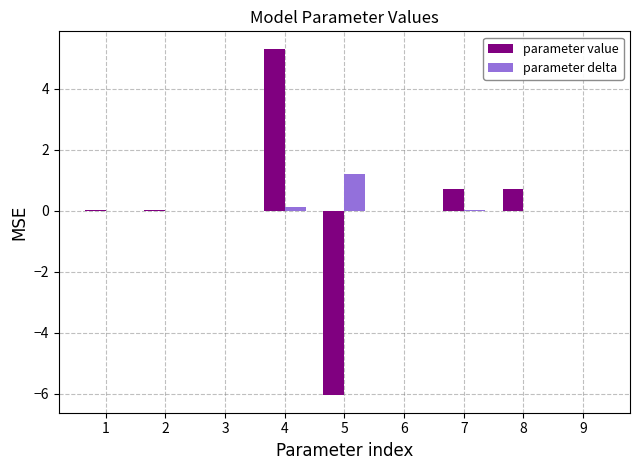

Which label corresponds to the largest value in the chart?

4